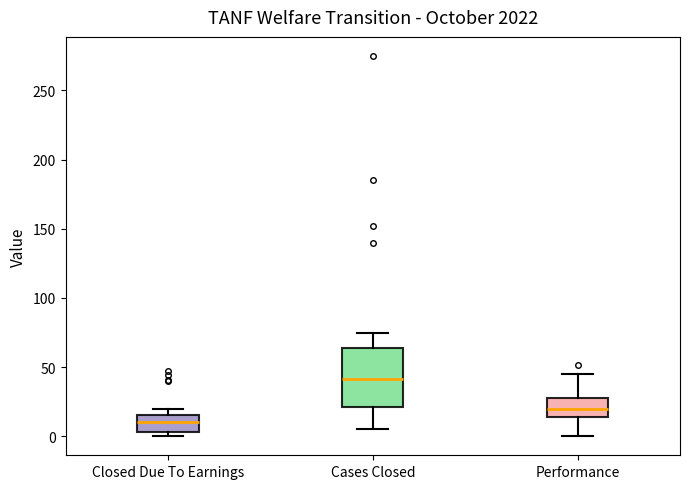

Which box is the tallest, from its lower edge to its upper edge?

Cases Closed